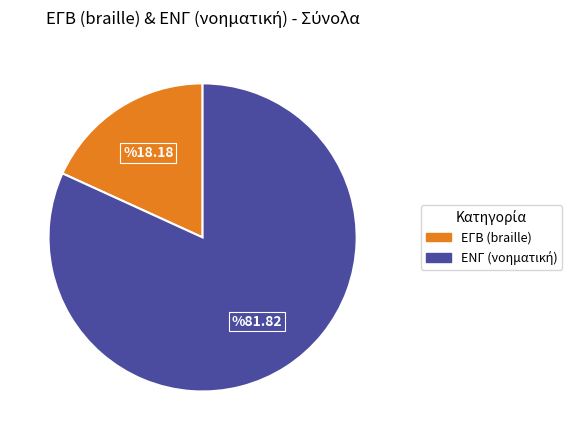

Which category has the smallest portion of the pie?

ΕΓΒ (braille)